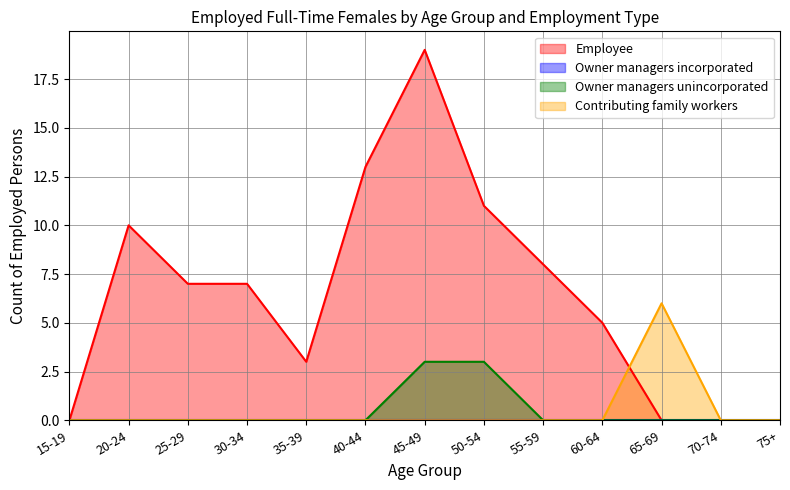

What is the sum of the Owner managers unincorporated values at 50-54 and 30-34?

3